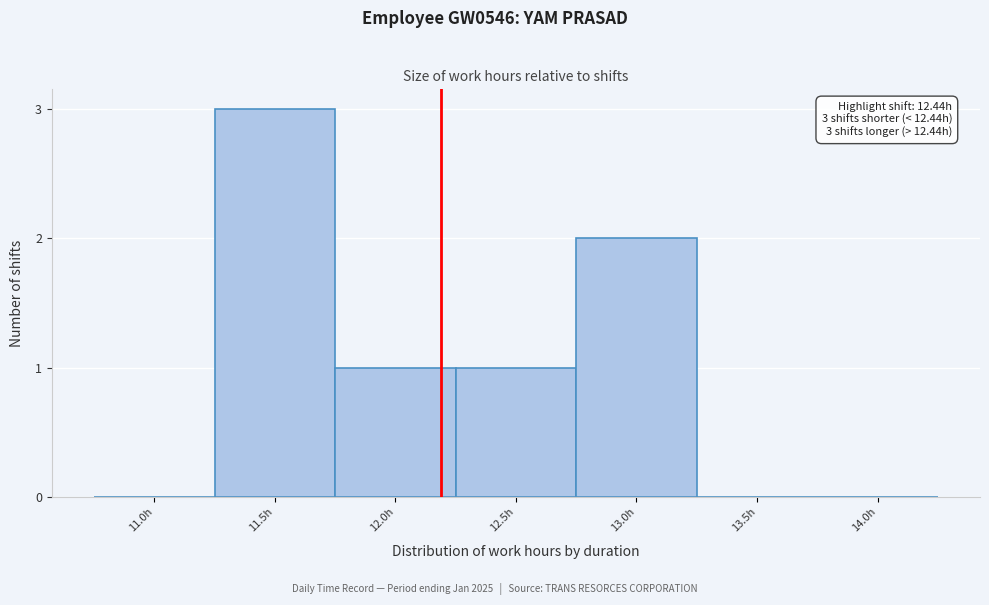

Reading left to right, what are all the values shown in this chart?

11.0h=0	11.5h=3	12.0h=1	12.5h=1	13.0h=2	13.5h=0	14.0h=0